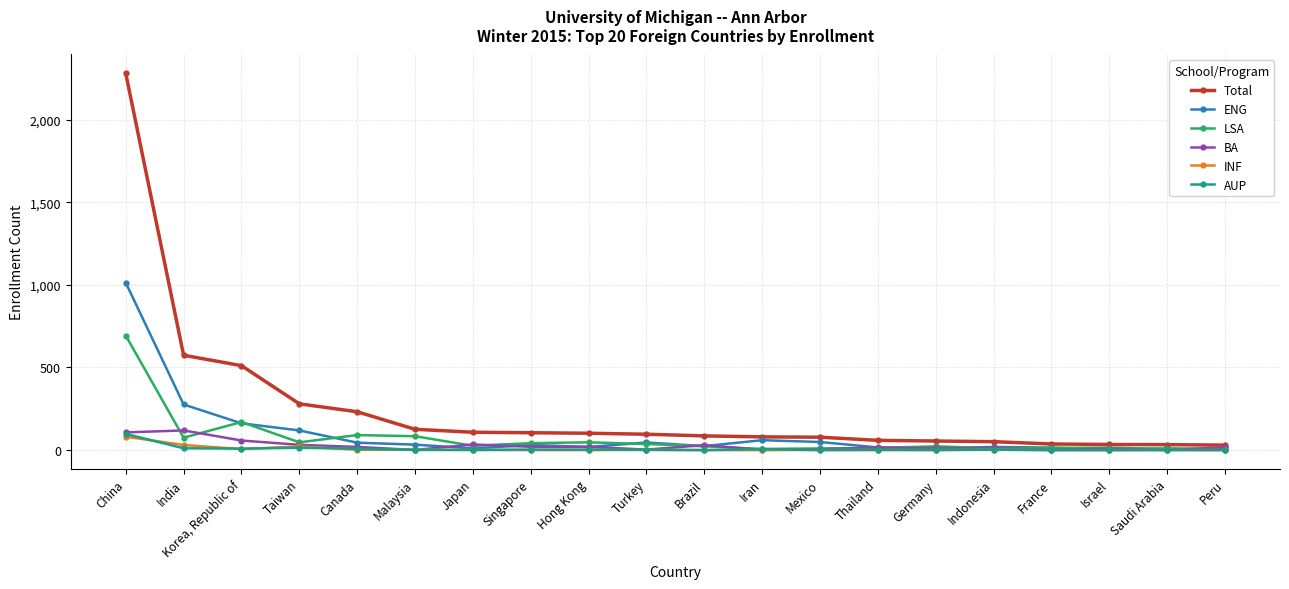

True or false: LSA has more than 2 interior local peaks.

True